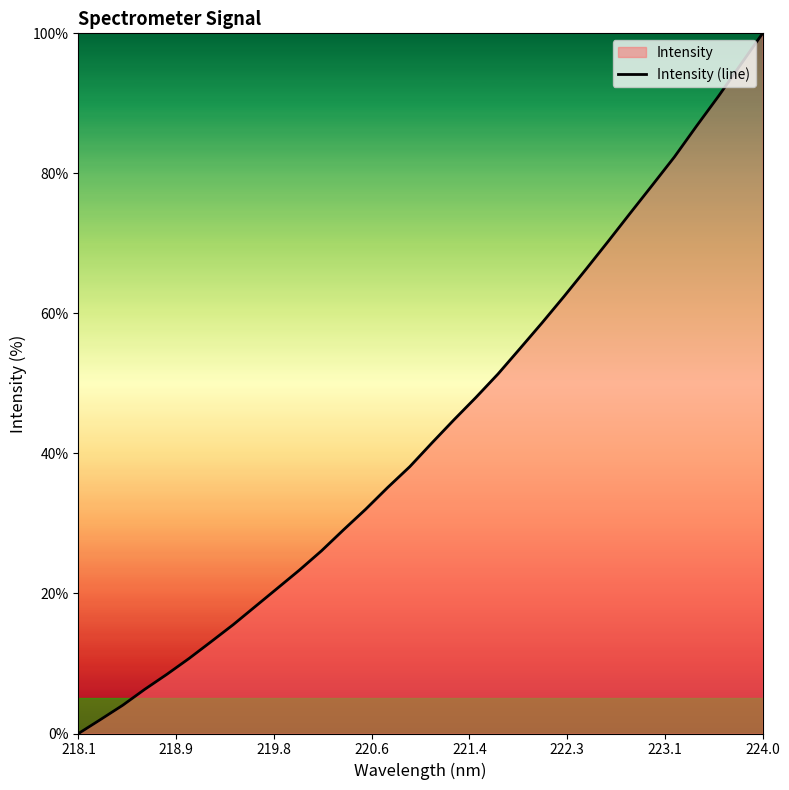

How many values are above zero?

31